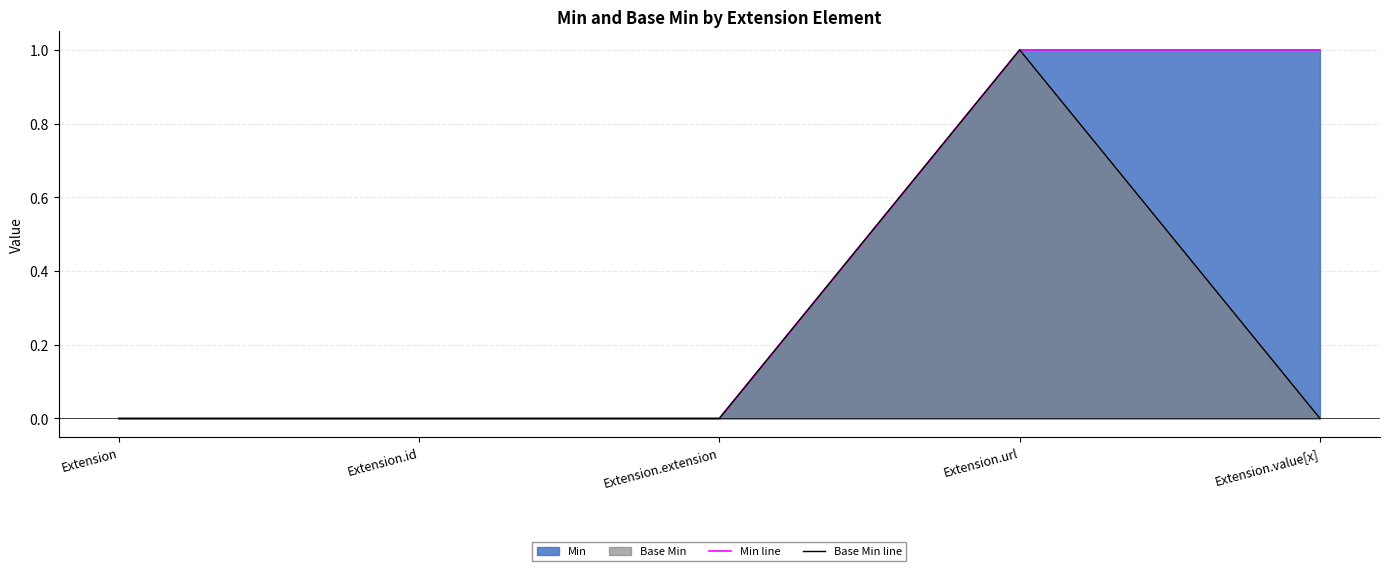

True or false: Min line and Base Min line cross at least once.

False